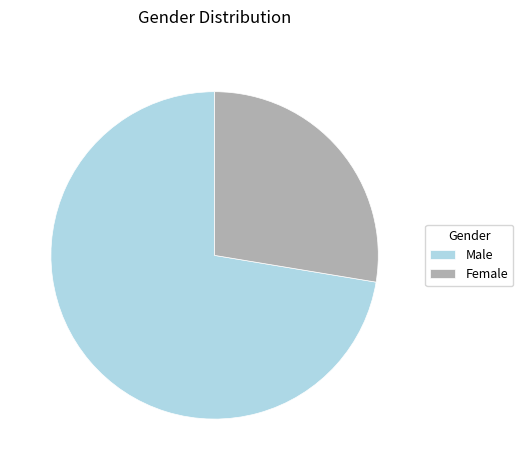

Between Female and Male, which is larger?

Male